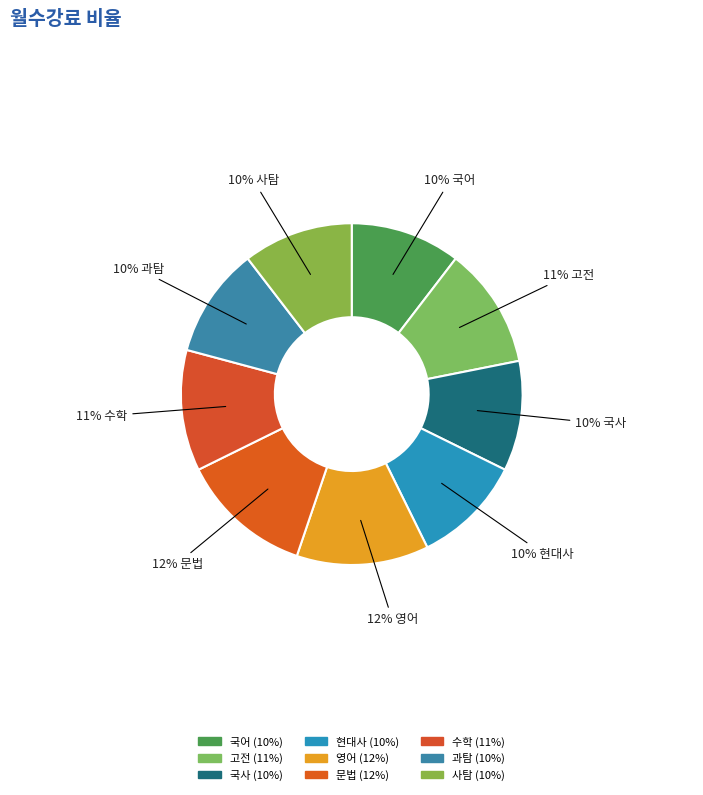

To the nearest percent, what is the difference between the largest and smallest slice percentages?

2%